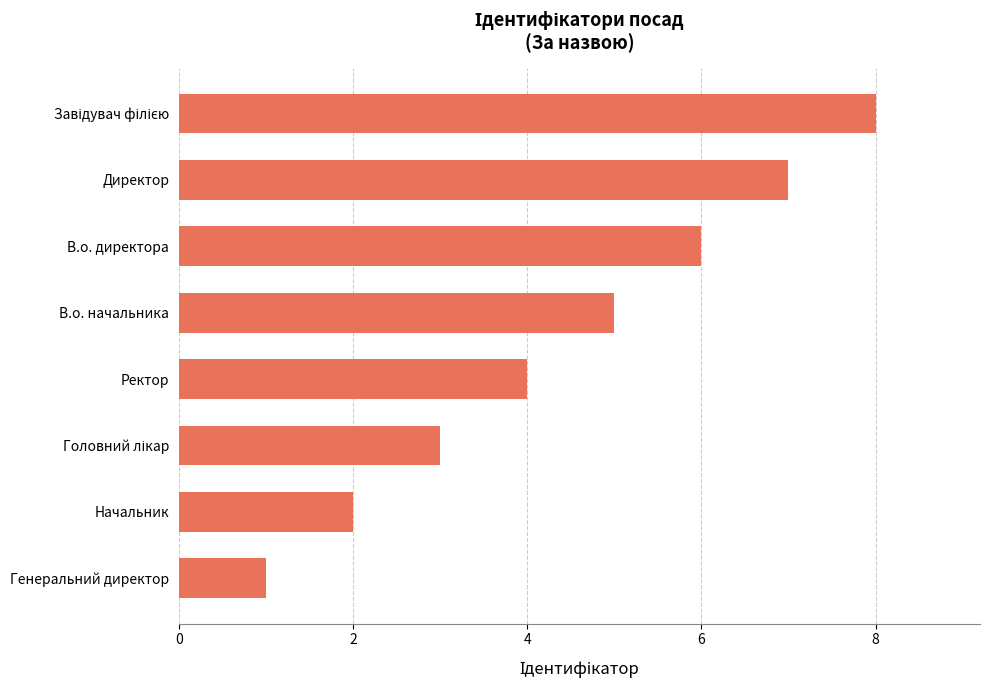

What is the smallest value displayed?

1